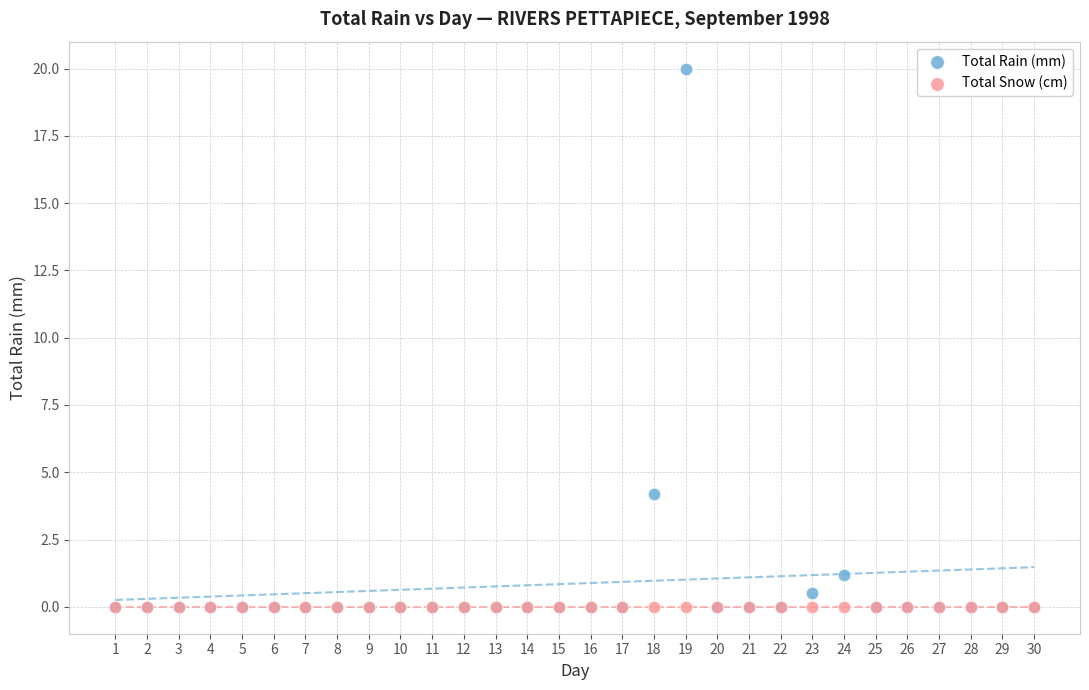

Across all series, what Y value is closest to 10?

4.2